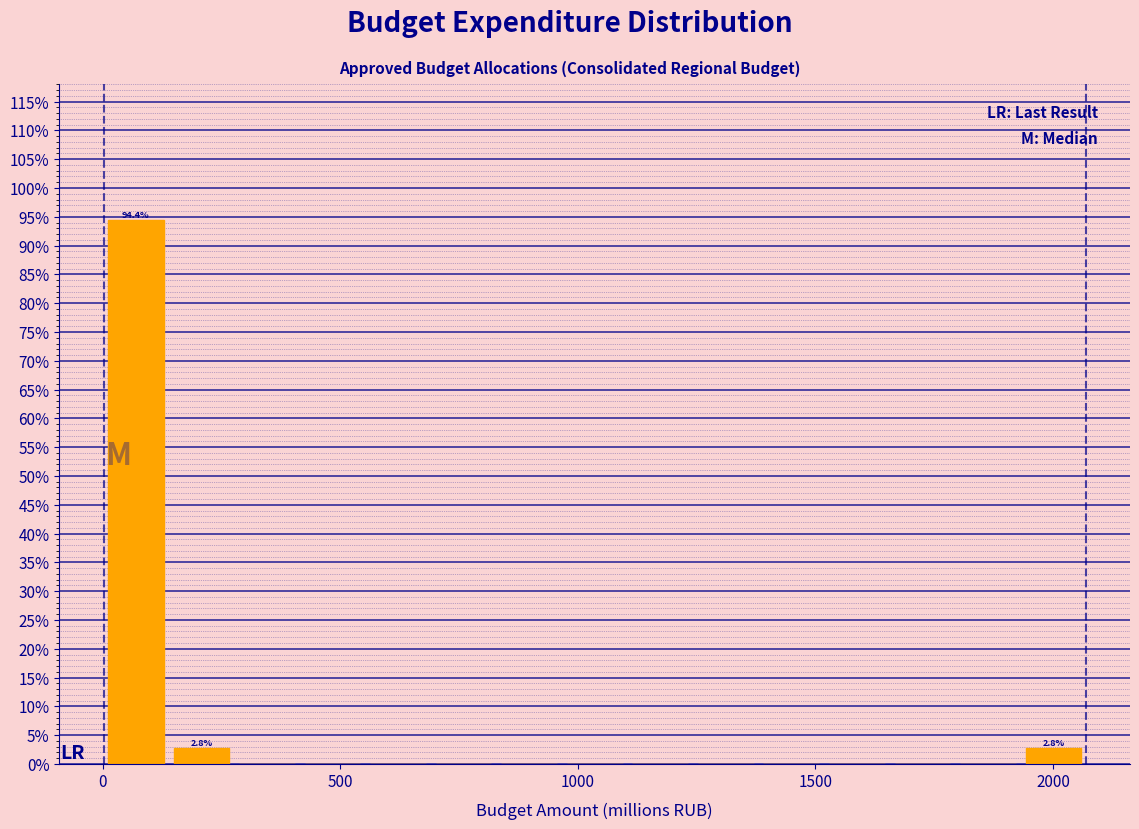

Read against the x-axis, roughly where is the centre of the tallest bar?

50